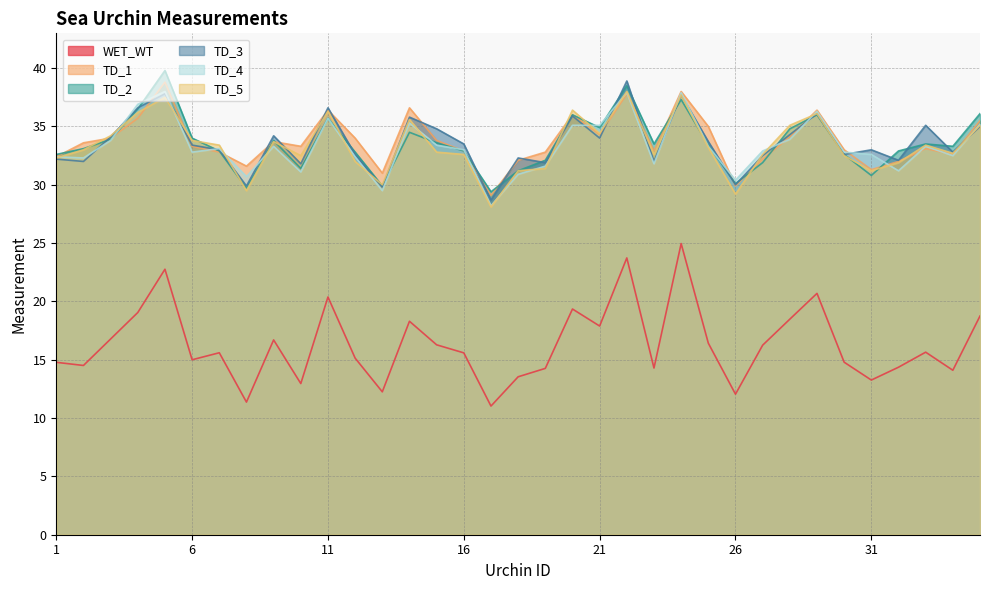

How many values in the TD_4 series are below 33?

17